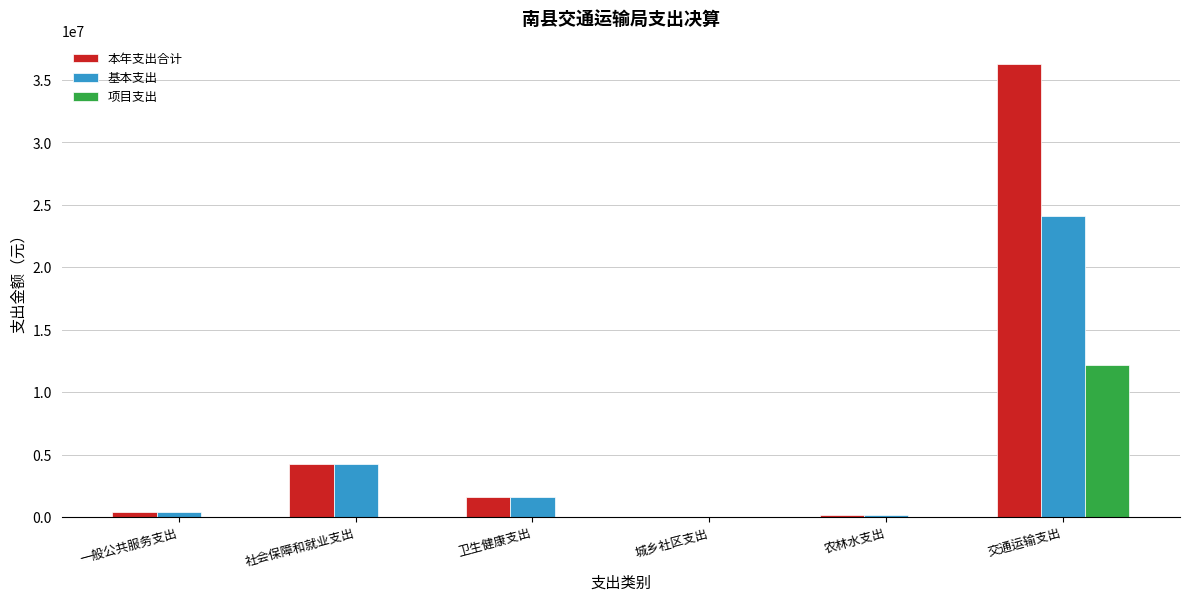

What is the sum of all 项目支出 values?

12263825.1